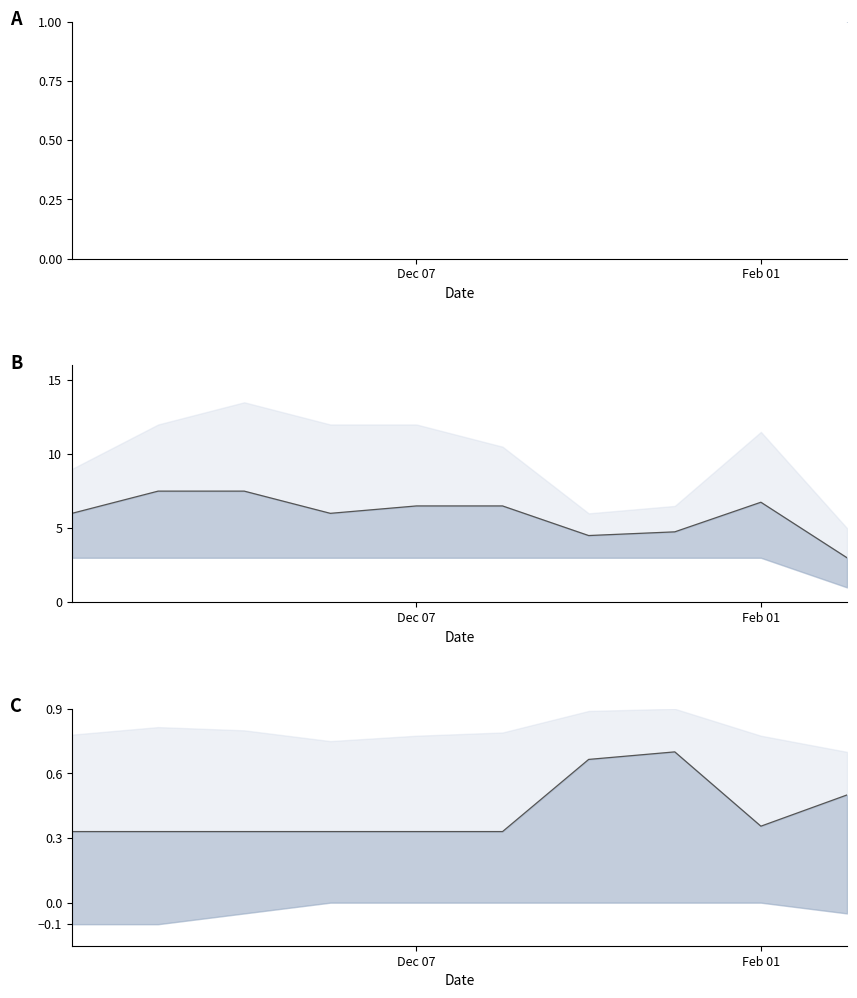

What is the difference between the maximum and second lowest values?

0.4